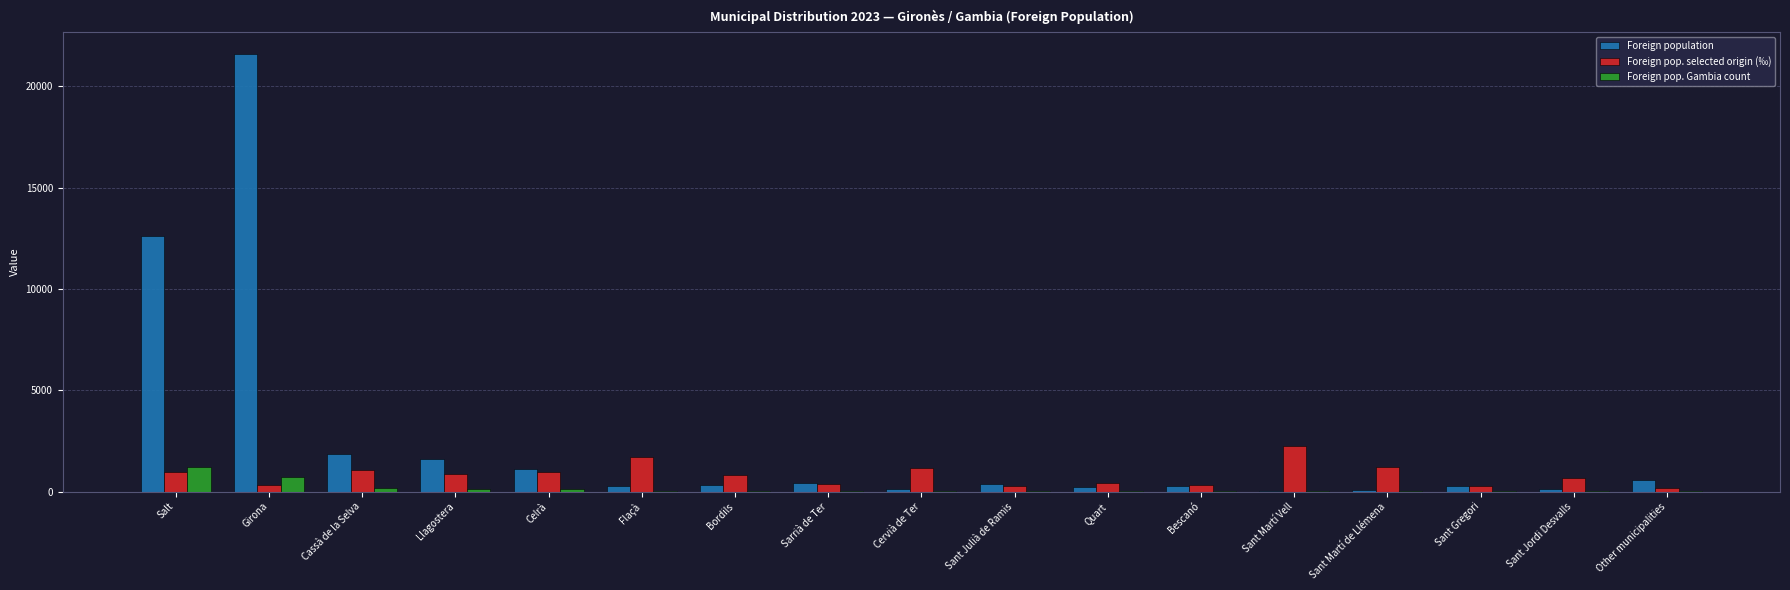

Which category has the highest value in the Foreign pop. selected origin (‰) series?

Sant Martí Vell